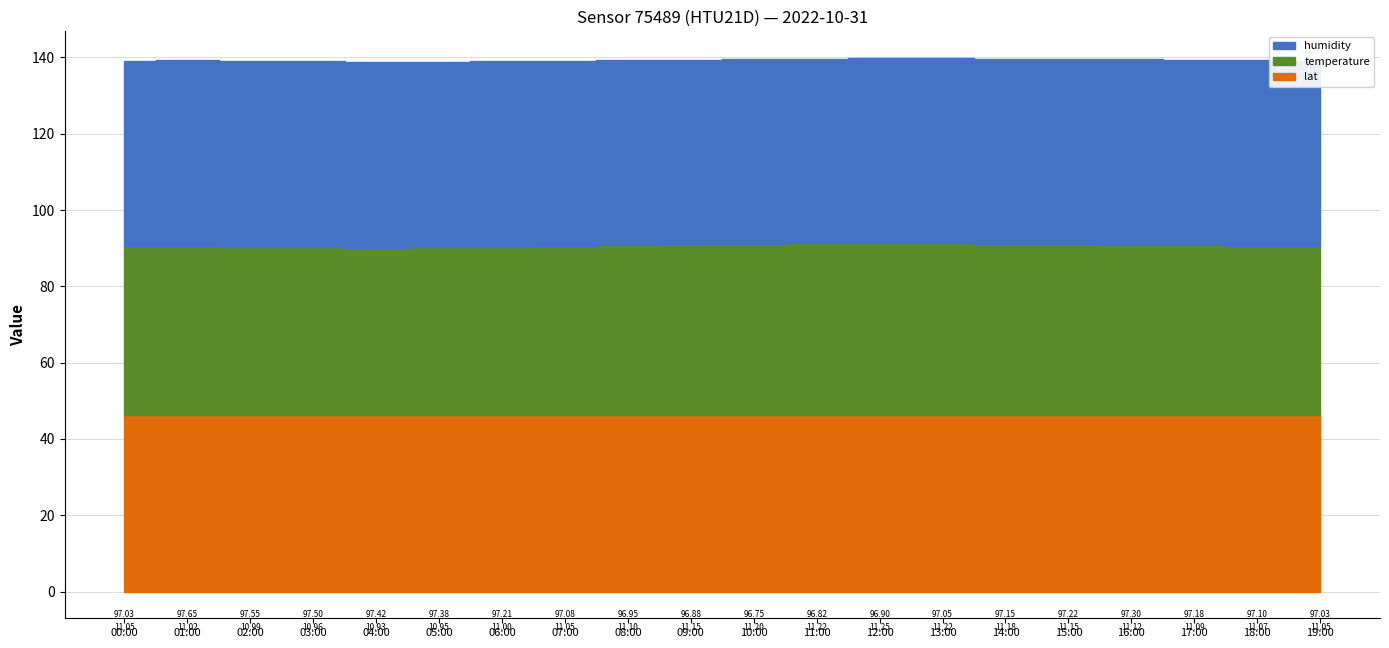

Is the value of lat at 18:00 greater than the value of humidity at 14:00?

No